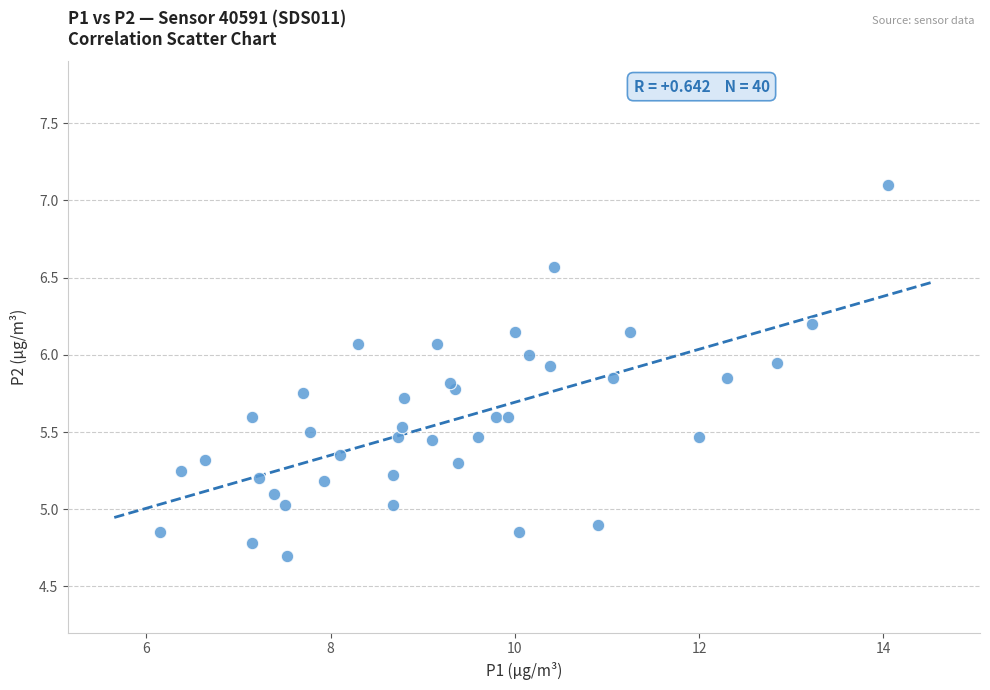

What is the range of X values (max minus min)?

7.9